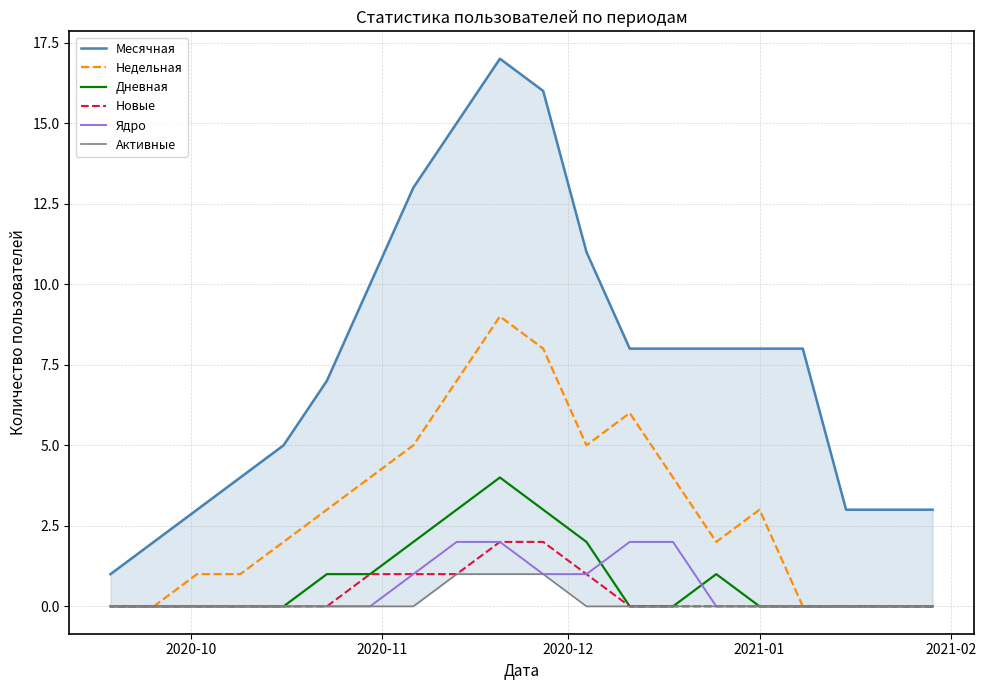

True or false: Месячная and Новые cross at least once.

False